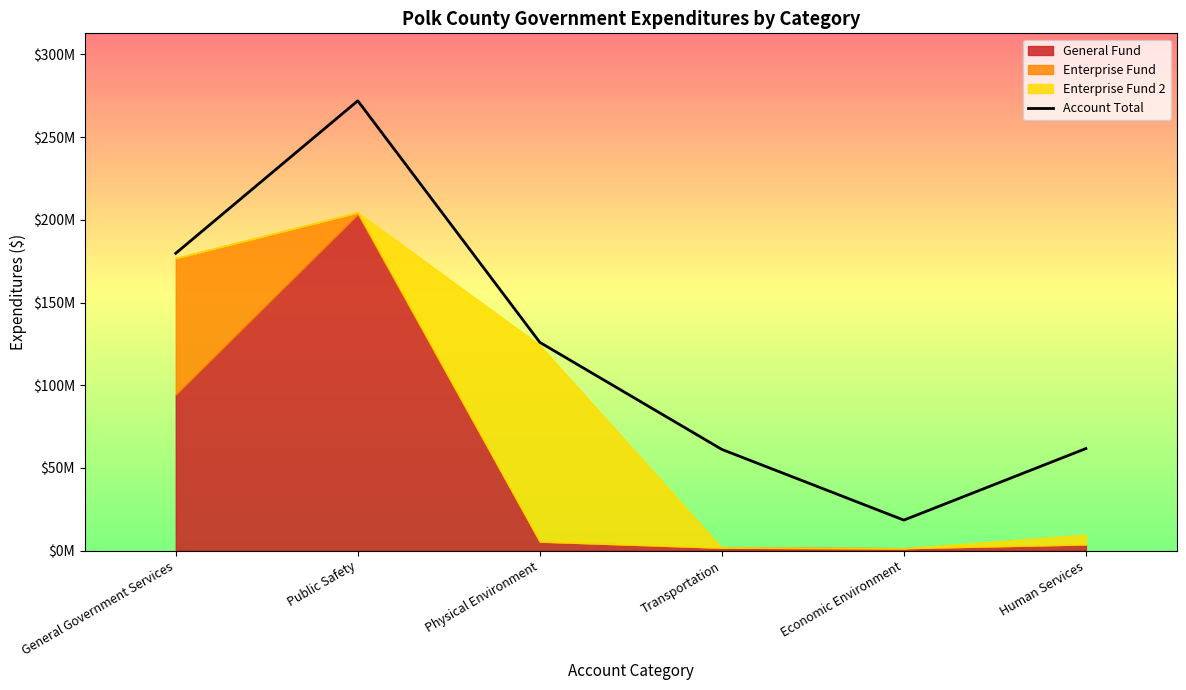

At which category does the chart reach its peak across all series?

Public Safety